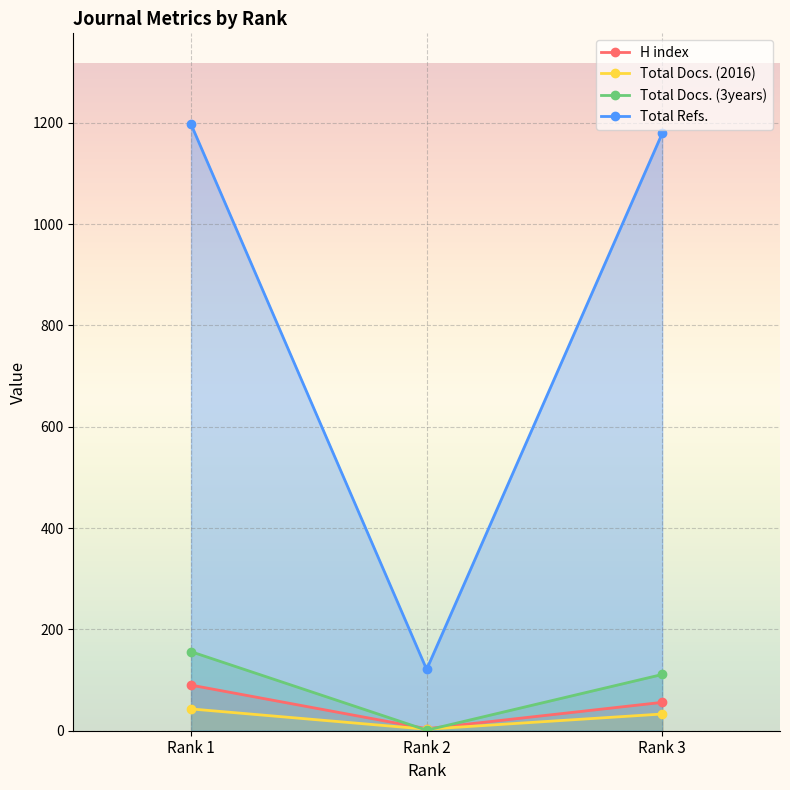

What are all the series names shown in the legend?

H index, Total Docs. (2016), Total Docs. (3years), Total Refs.